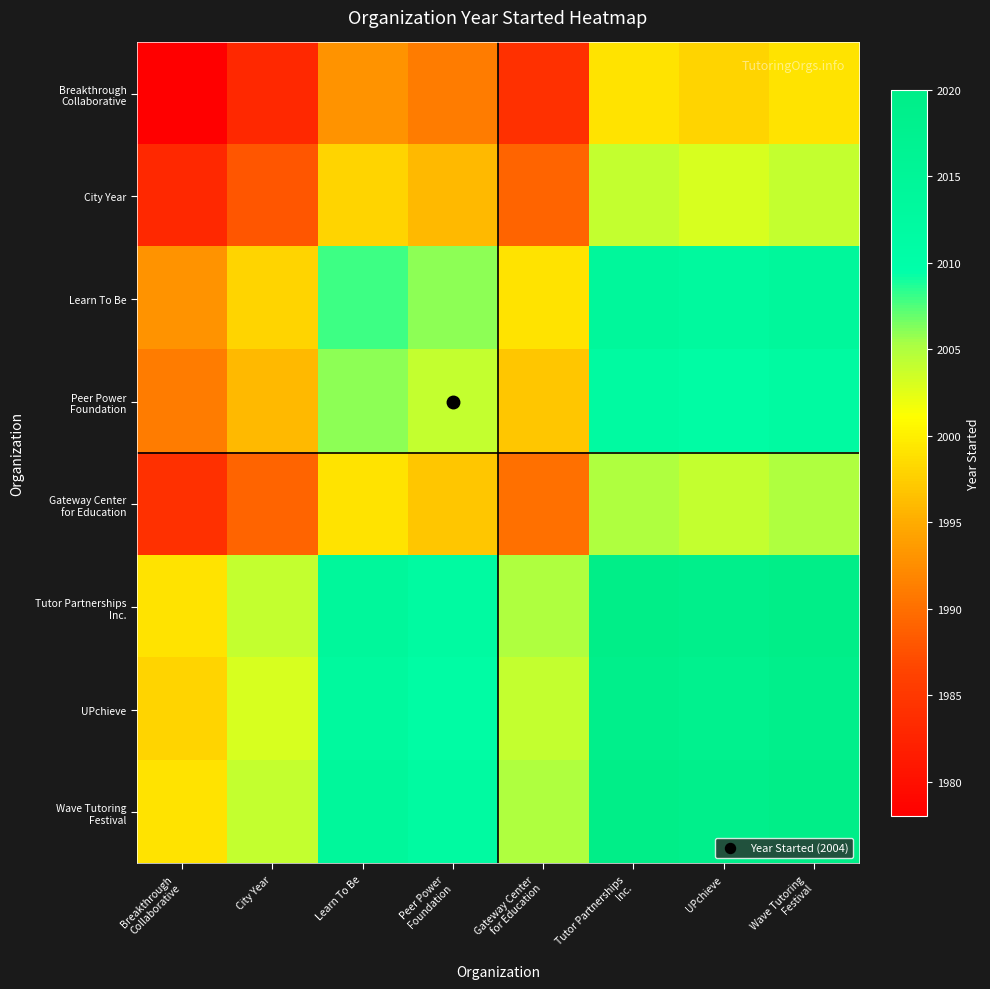

What is the spread (max minus min) of values at Peer Power
Foundation?

21